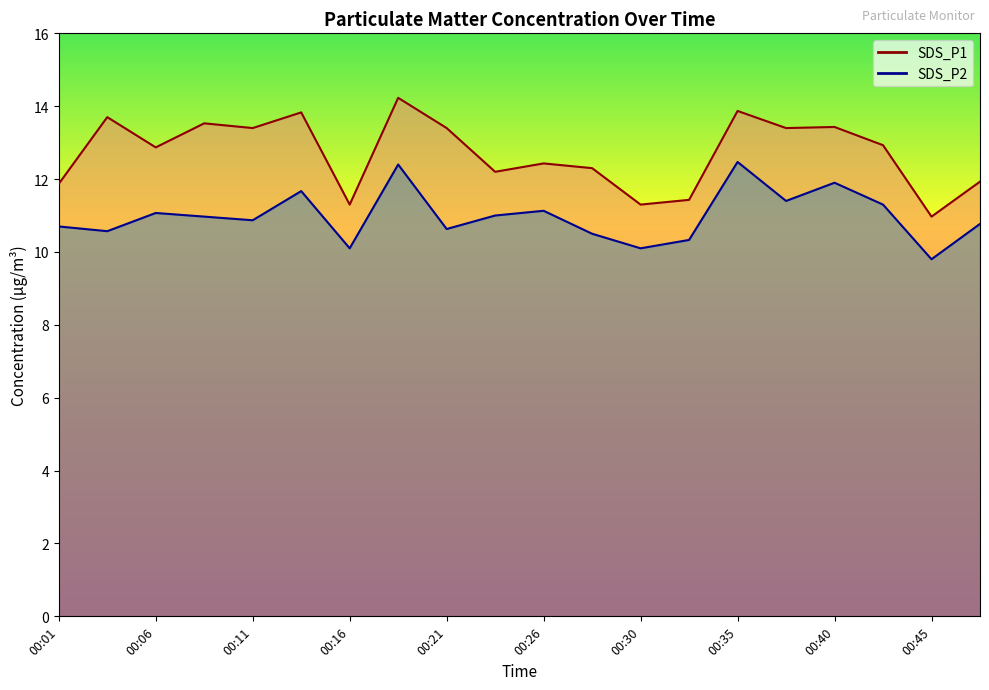

Does the chart display data point markers on the line(s)?

No